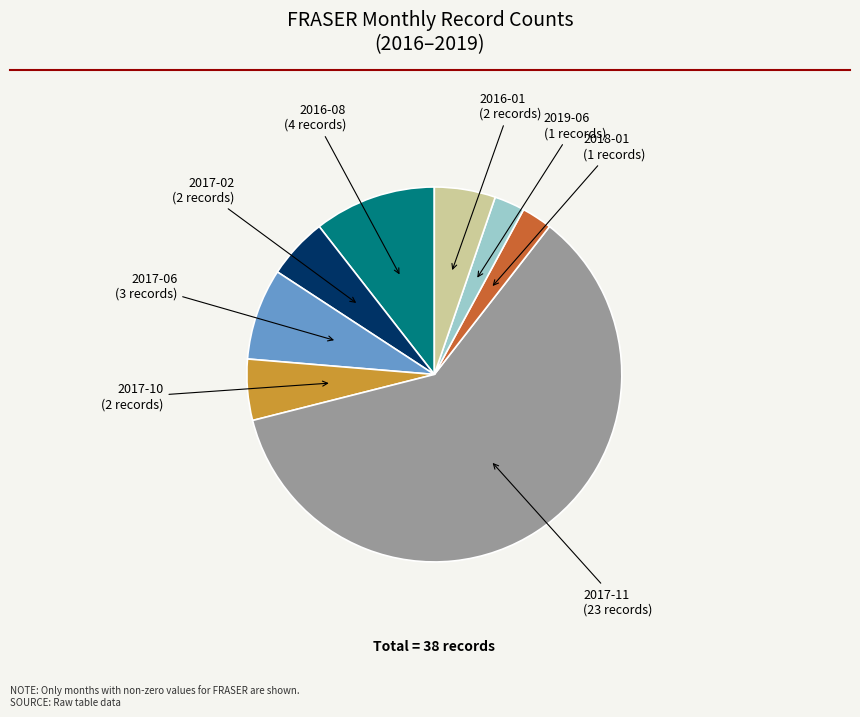

Count the number of slices in the pie.

8